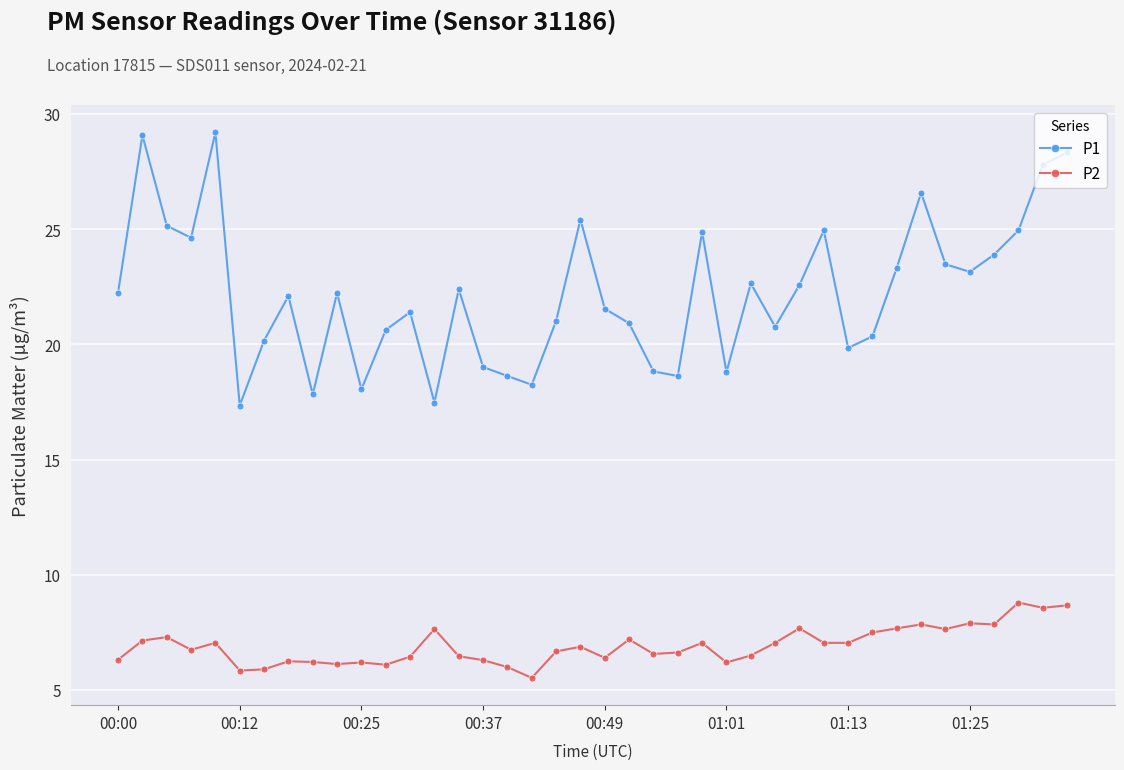

How many lines are shown in the chart?

2